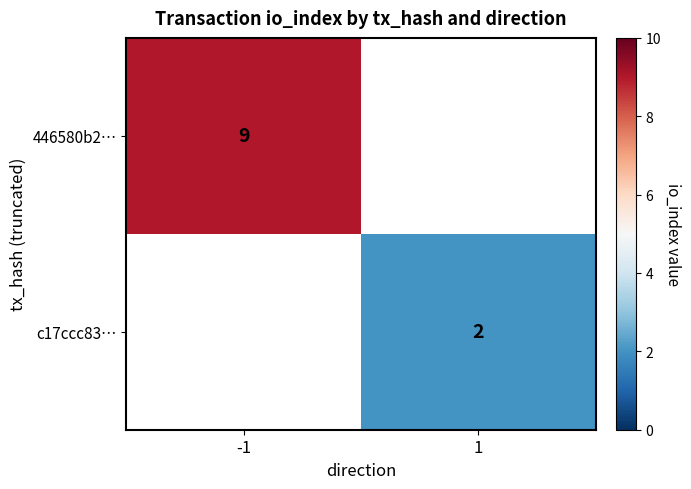

The value of 446580b2… at -1 is 9. True or false?

True